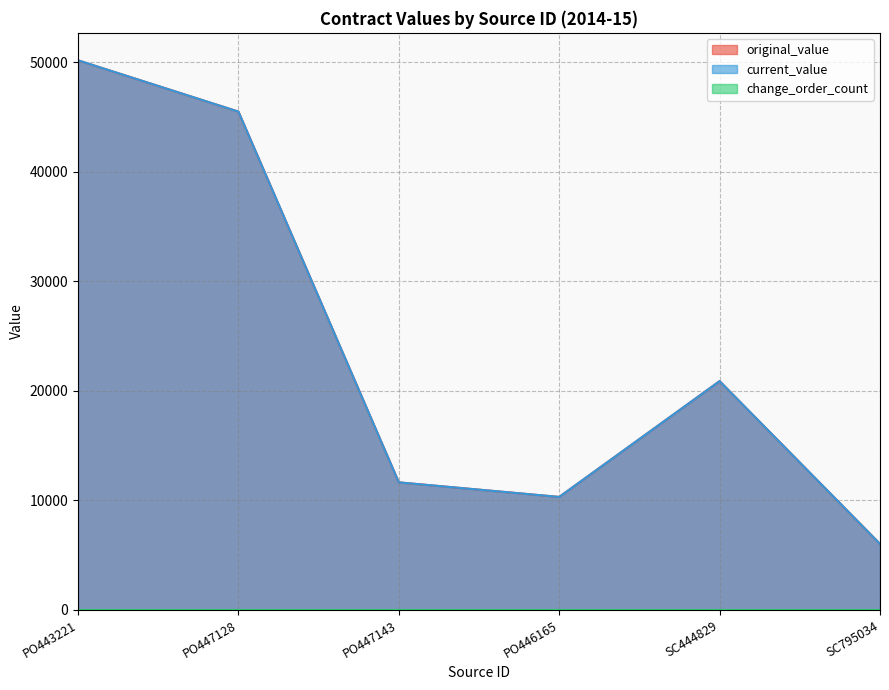

What is the sum of the original_value values at PO447128 and PO443221?

95633.8